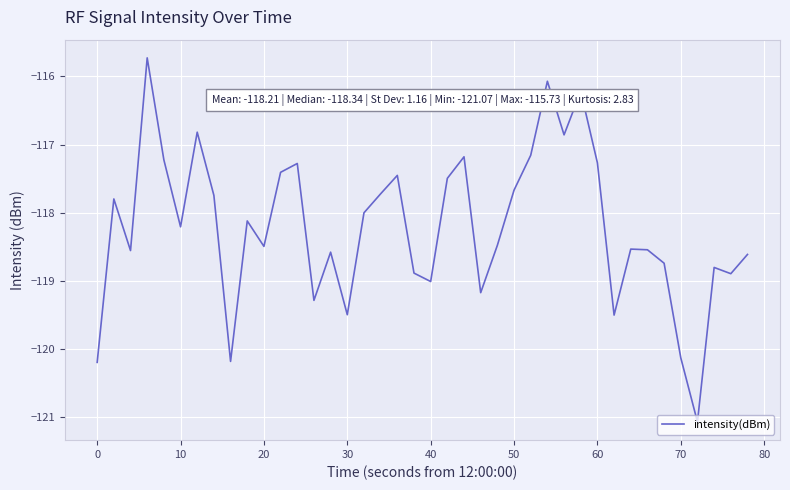

What is the difference between the maximum and minimum values?

5.3